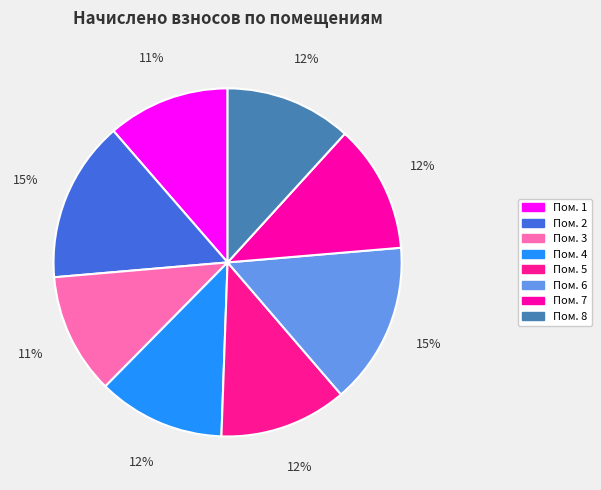

Rank the categories by value from lowest to highest.

3, 1, 8, 4, 5, 7, 2, 6